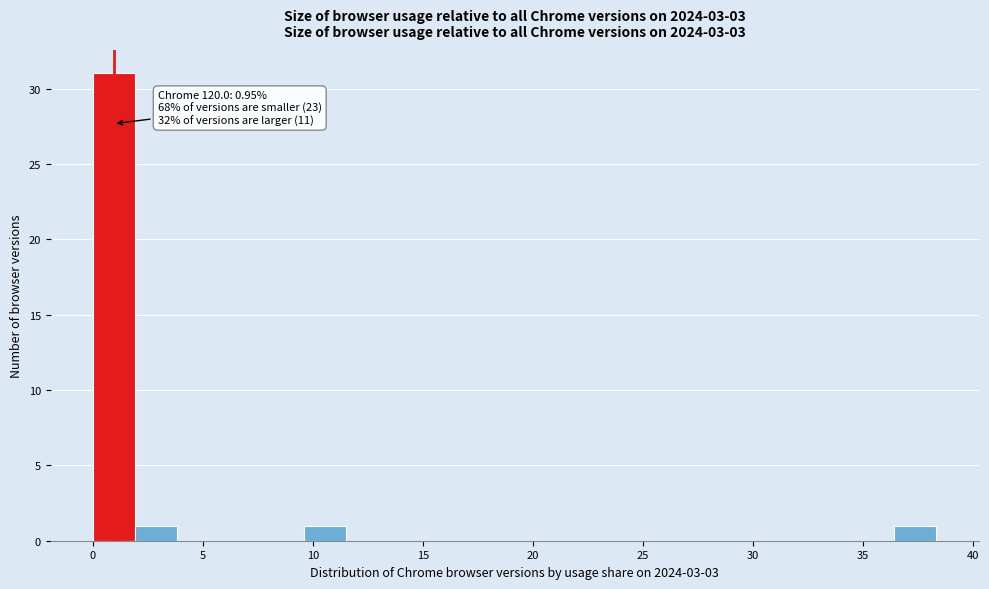

Read against the x-axis, roughly where is the centre of the tallest bar?

1.0